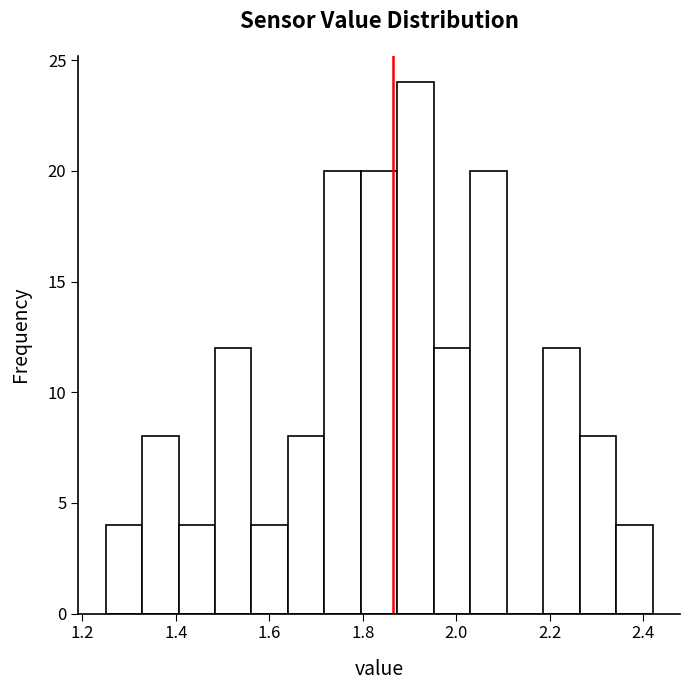

Around what value on the x-axis is the tallest bar? Give the approximate position of its centre, as read against the axis.

1.92